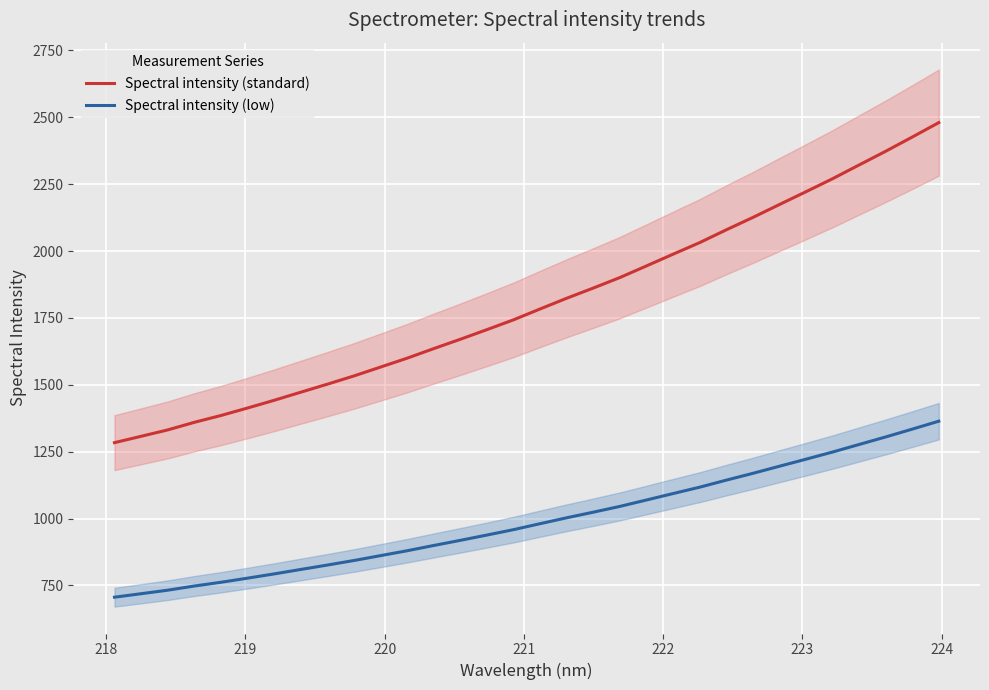

True or false: Spectral intensity (low) and Spectral intensity (standard) intersect in this chart.

False